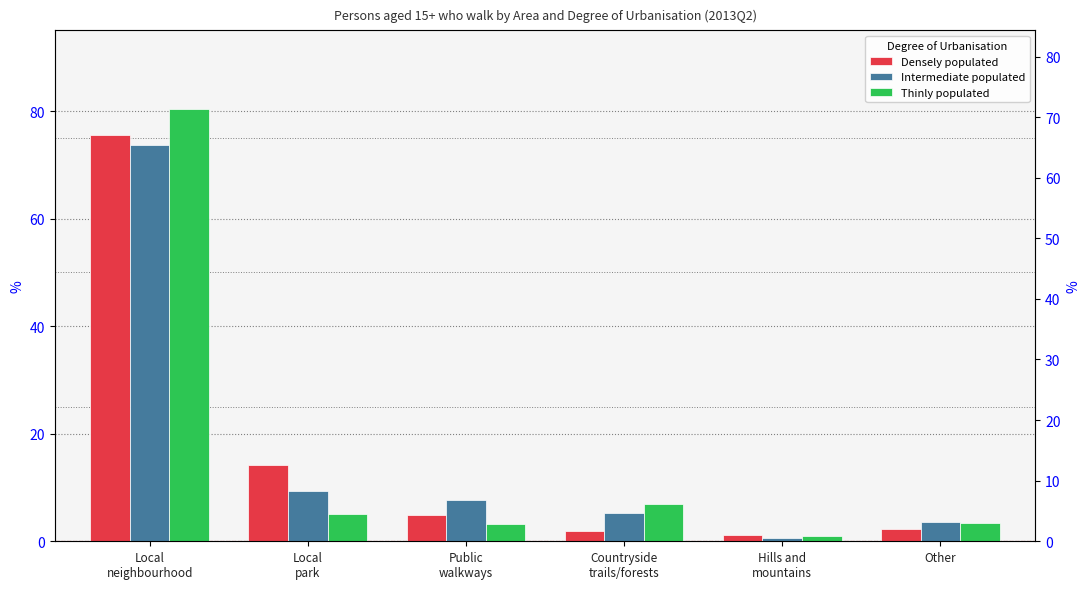

Which has a higher value, Public
walkways or Local
park?

Local
park